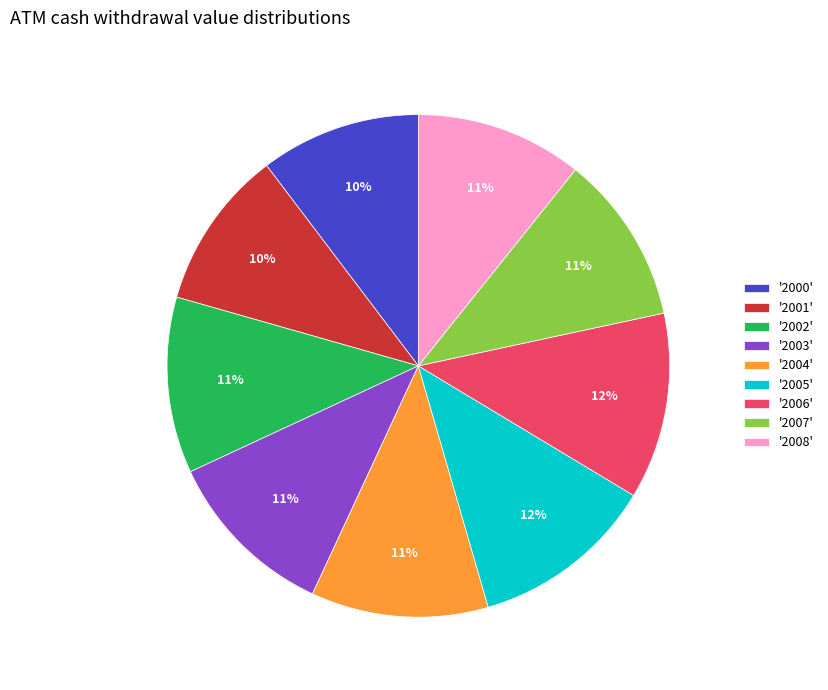

Does any single category account for the majority?

No